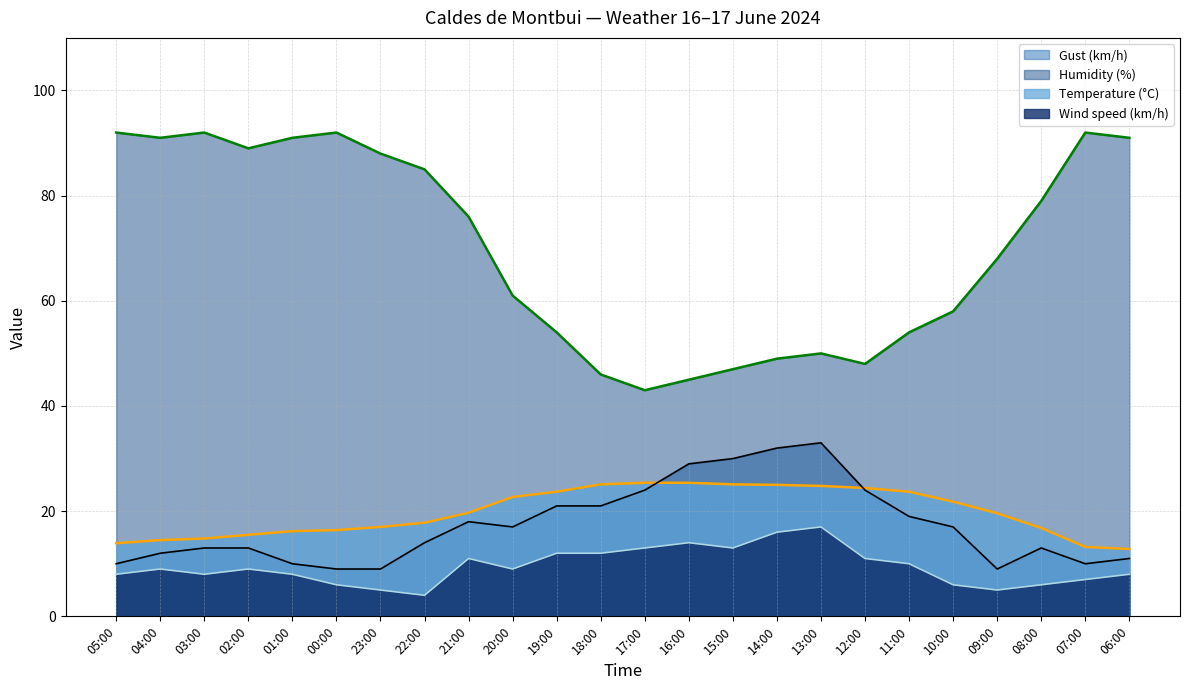

What value does the Wind speed (km/h) series have at 01:00?

8.0